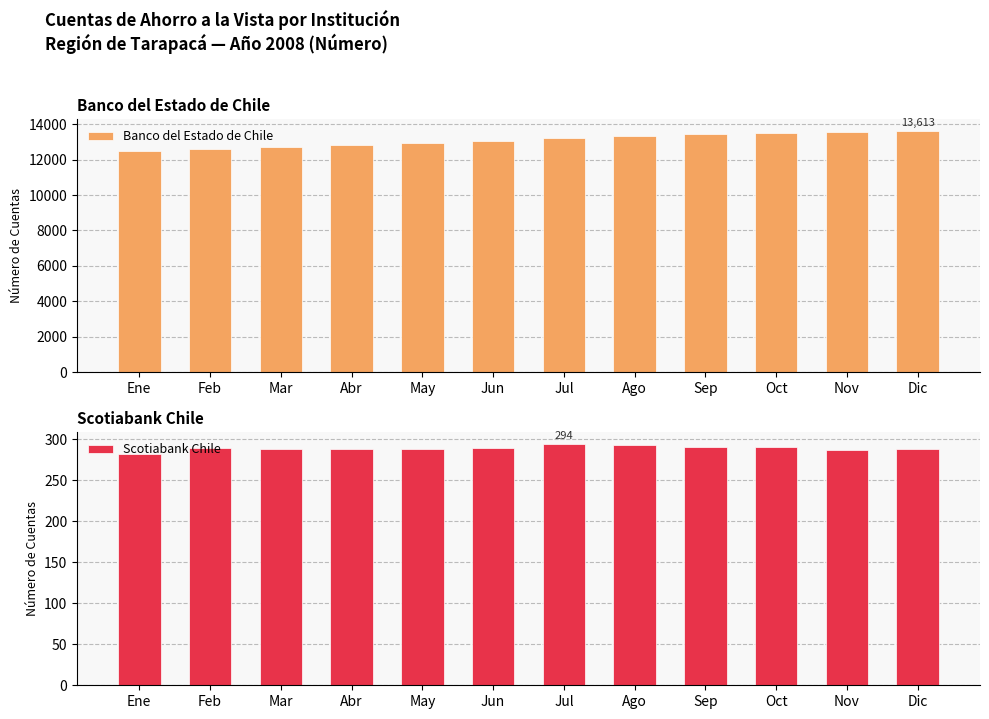

At which category is the sum across all series the highest?

Dic